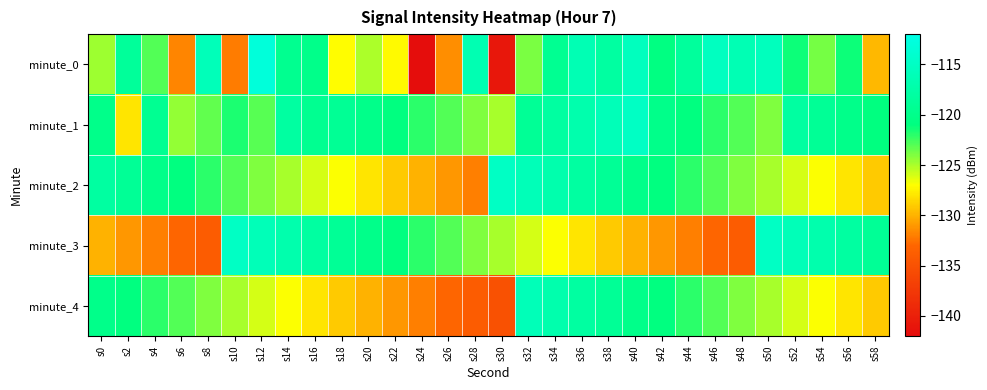

At which category is the sum across all series the highest?

s36